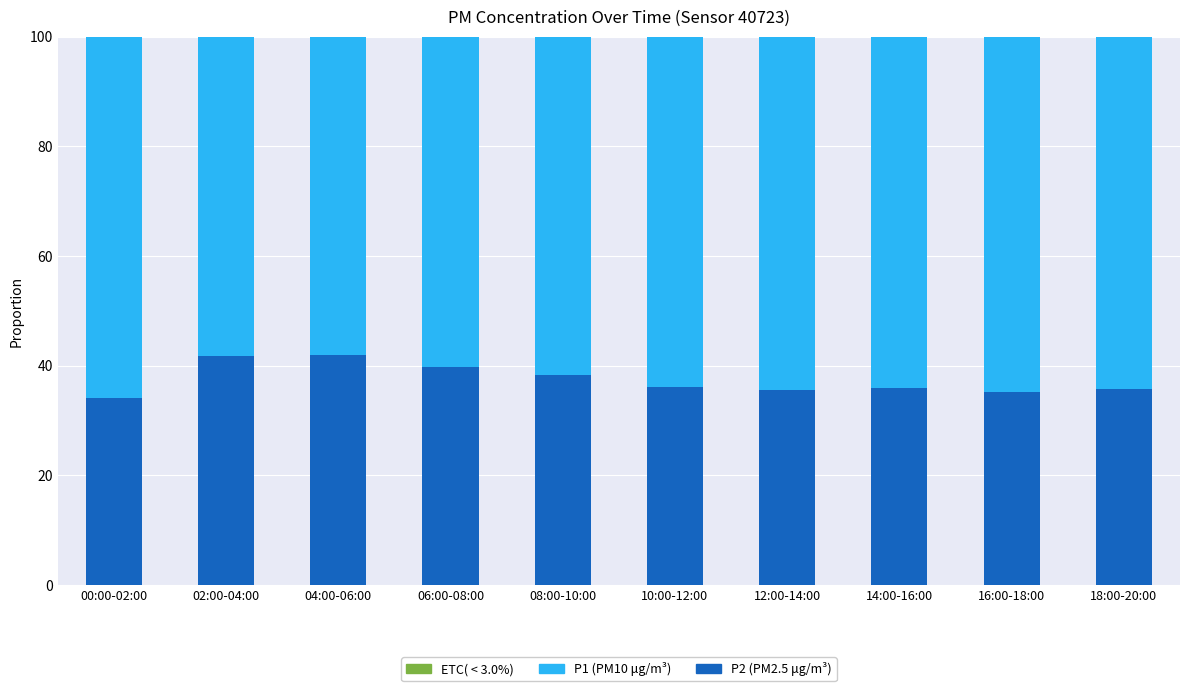

What is the total value across all series at 18:00-20:00?

100.0